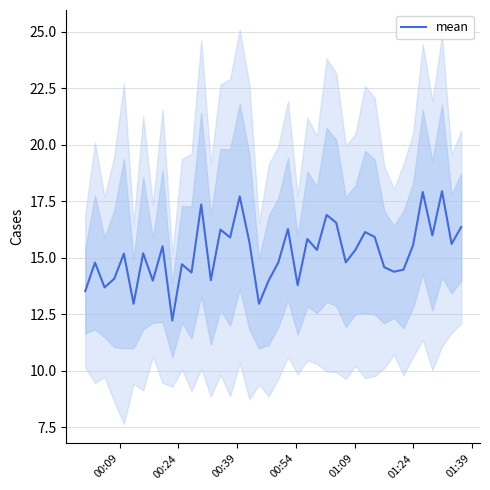

What is the minimum value for mean?

12.2